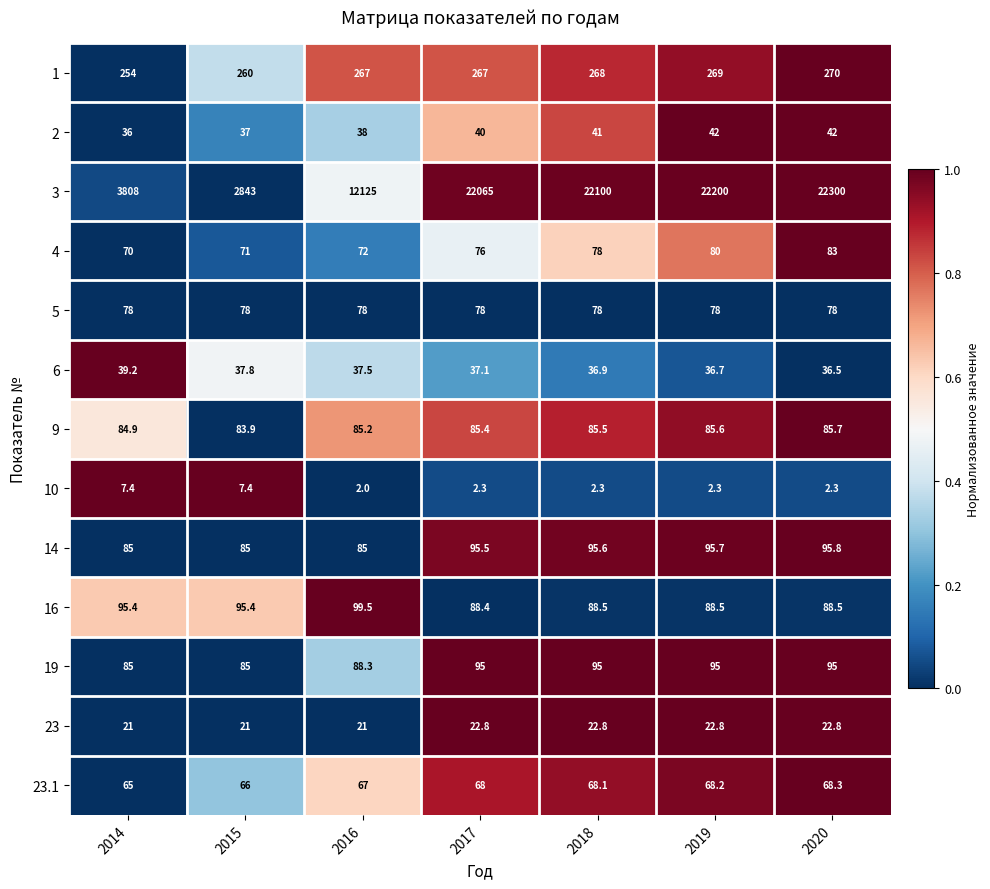

What is the difference between the maximum and minimum values in the 10 series?

5.4